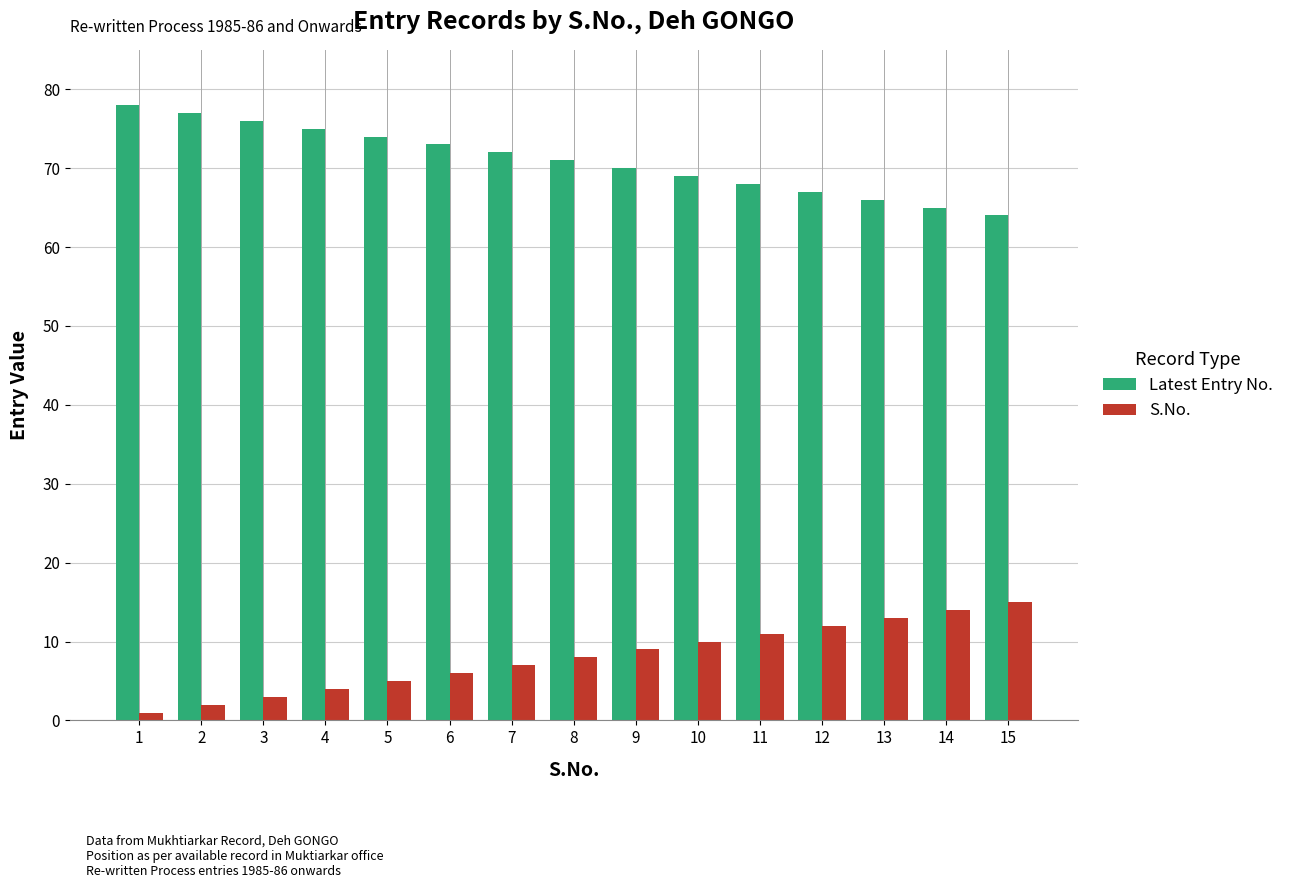

What is the value of the S.No. bar at the 9th from the left?

9